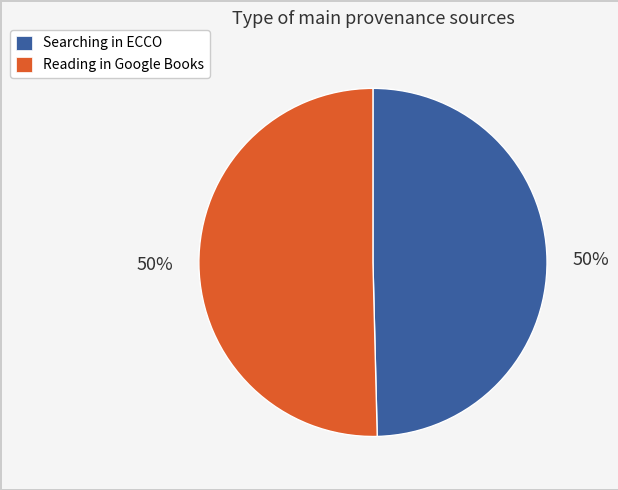

Is it true that Searching in ECCO is 50% of the pie?

True